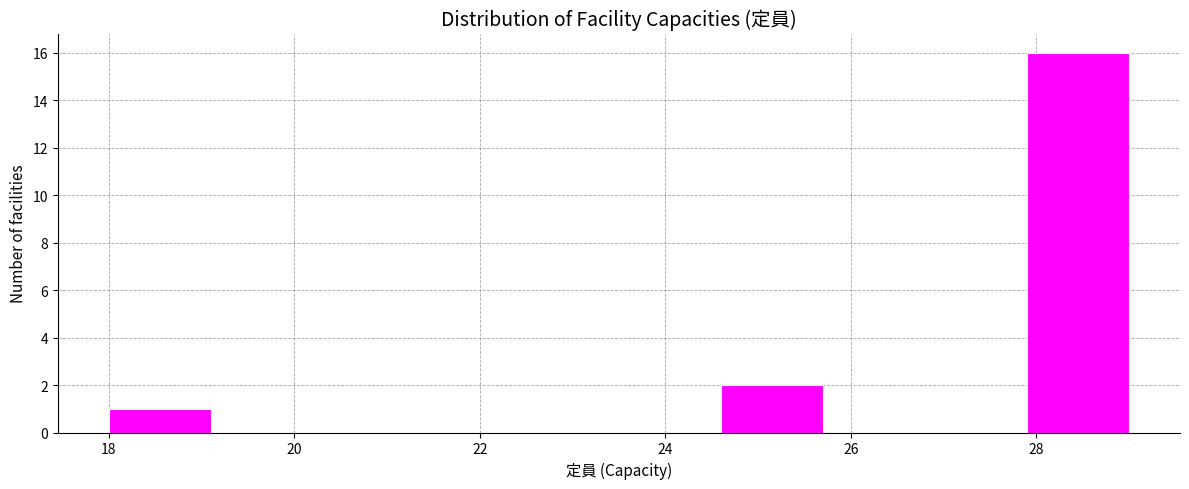

Over which range of the x-axis is the bar tallest?

27.9 to 29.0